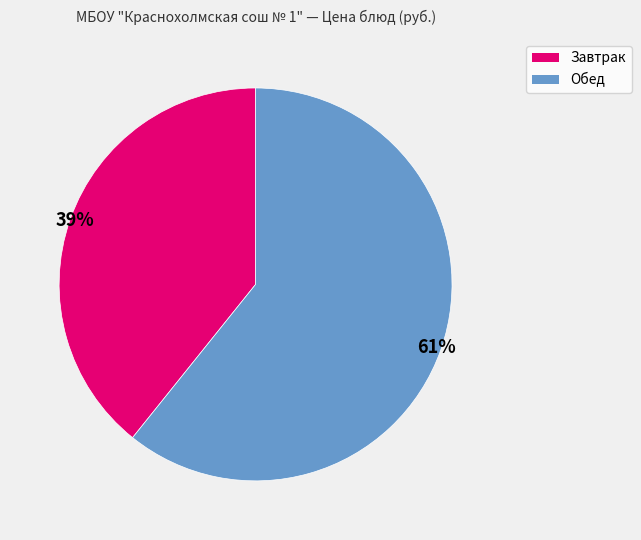

Count the number of slices in the pie.

2